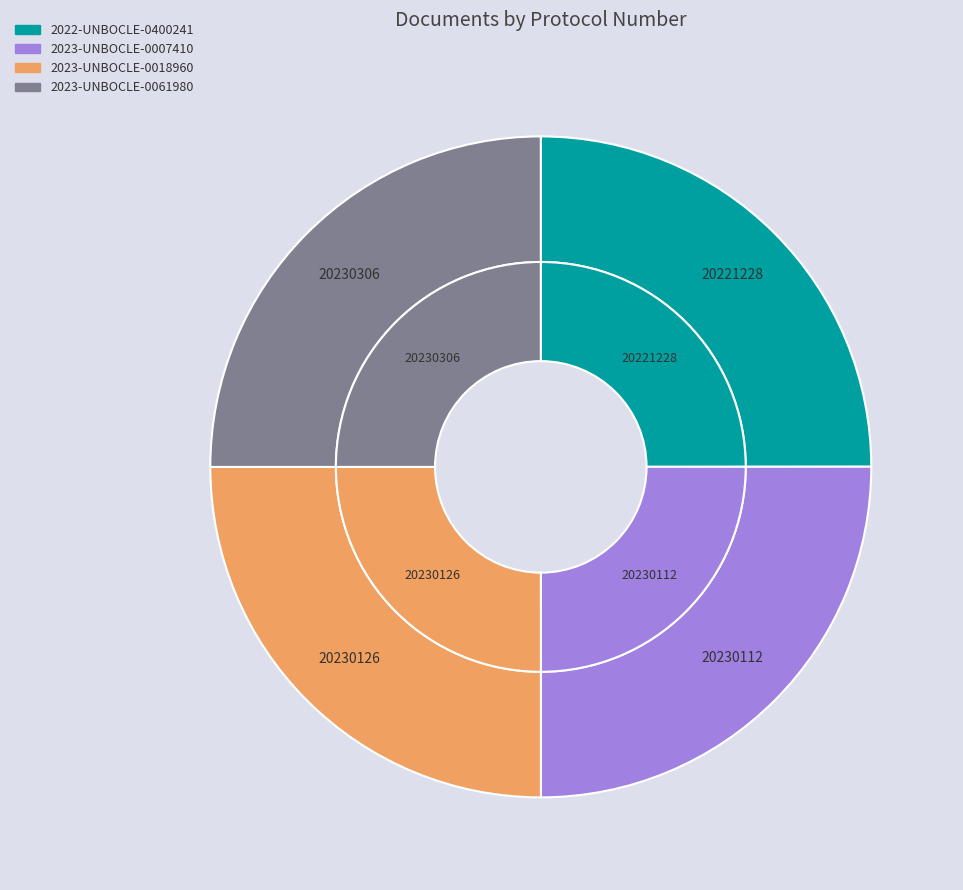

Is the sum of 2022-UNBOCLE-0400241 and 2023-UNBOCLE-0018960 greater than half?

No